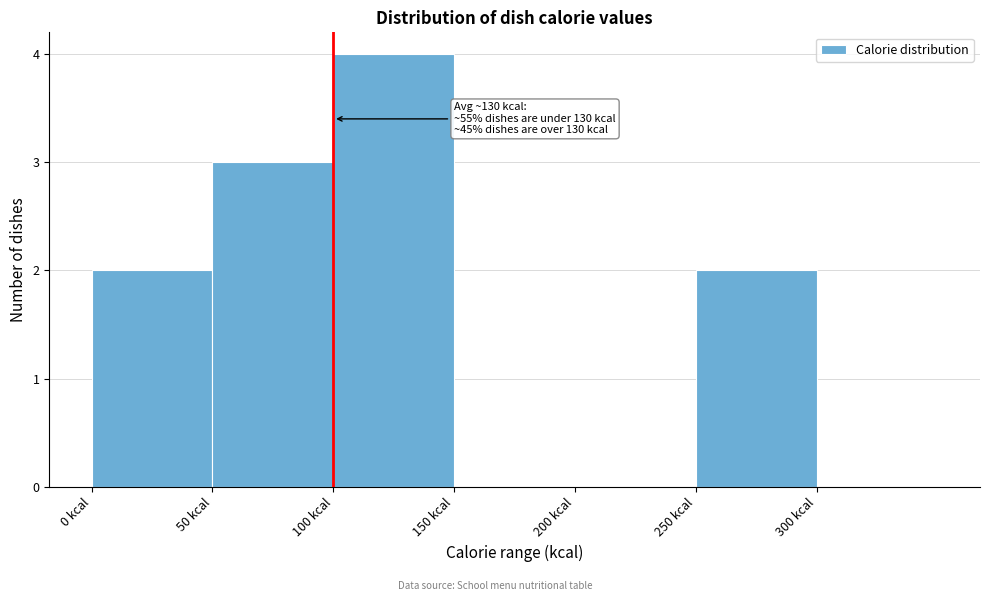

Which range on the x-axis has the tallest bar?

100 to 150